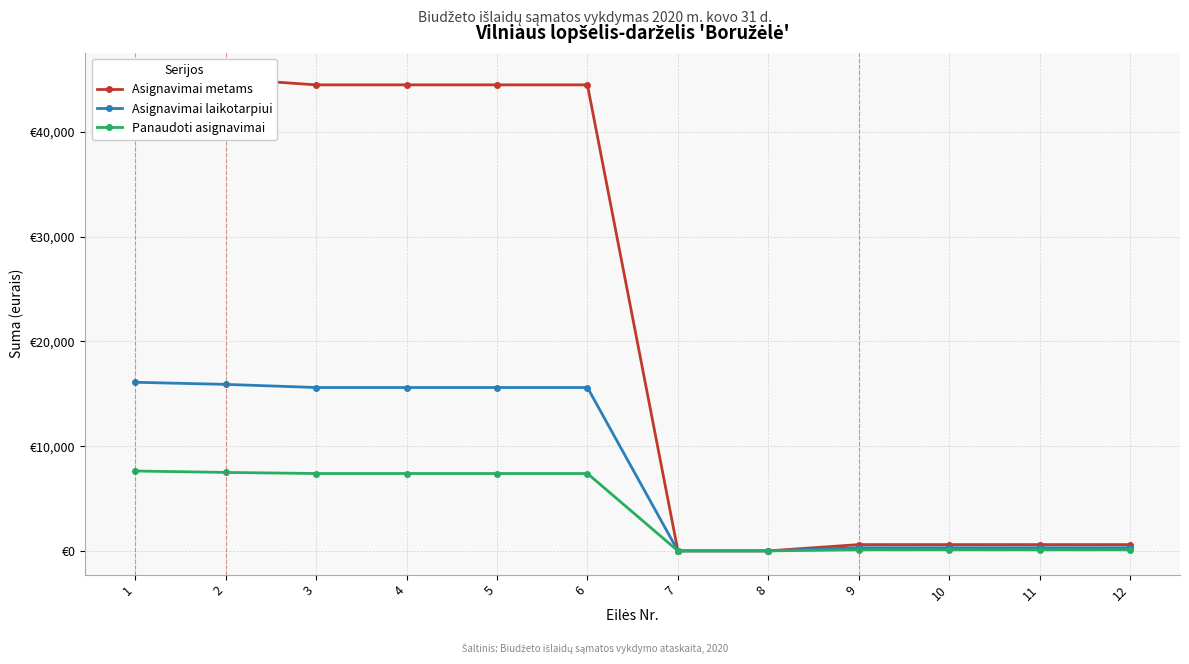

Where is Asignavimai metams nearest to the value 22650?

3